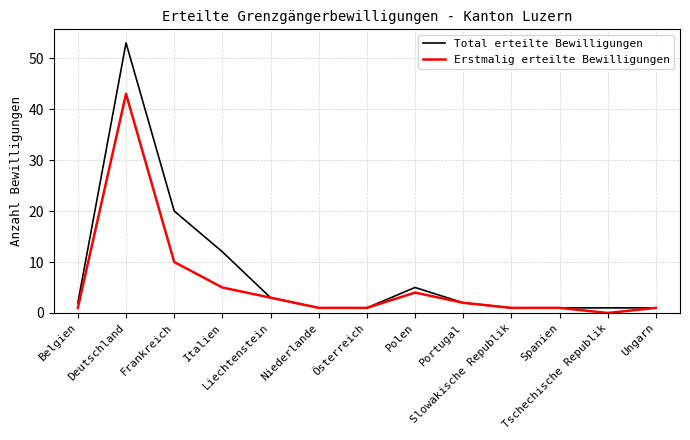

What are all the series names shown in the legend?

Total erteilte Bewilligungen, Erstmalig erteilte Bewilligungen